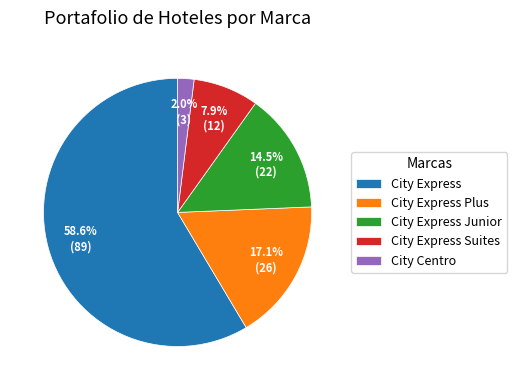

To the nearest percent, what is the average slice percentage?

20%